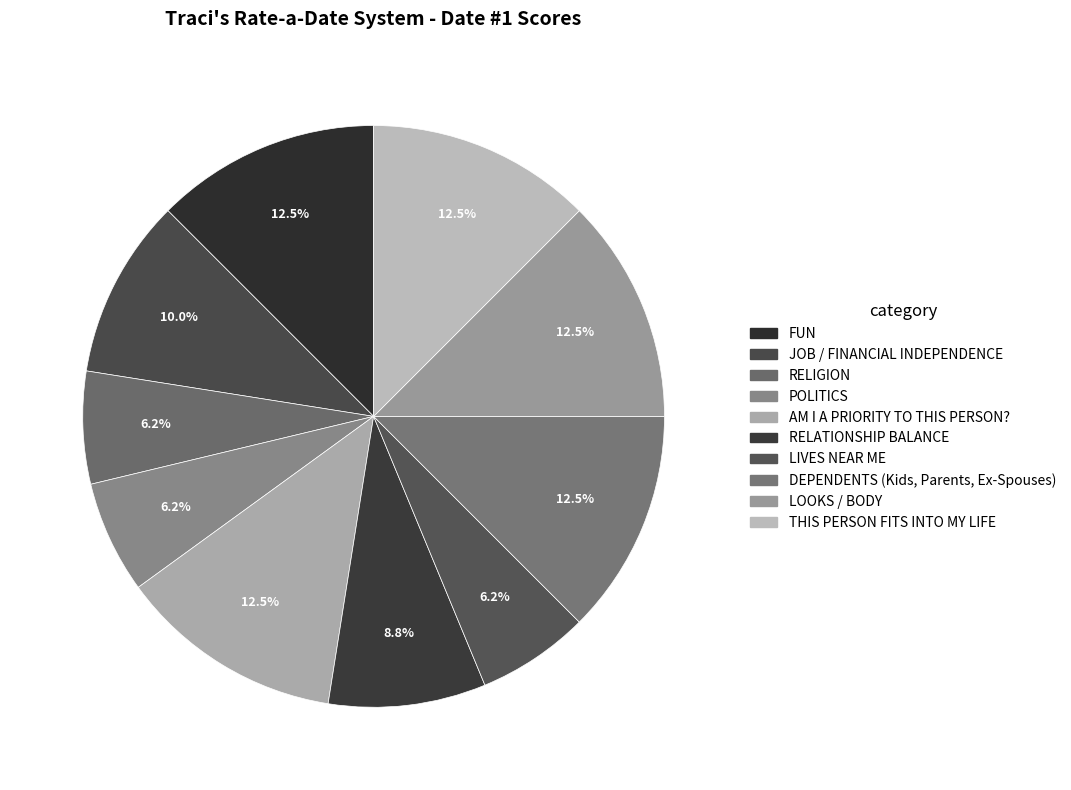

Is it true that LIVES NEAR ME is 16% of the pie?

False